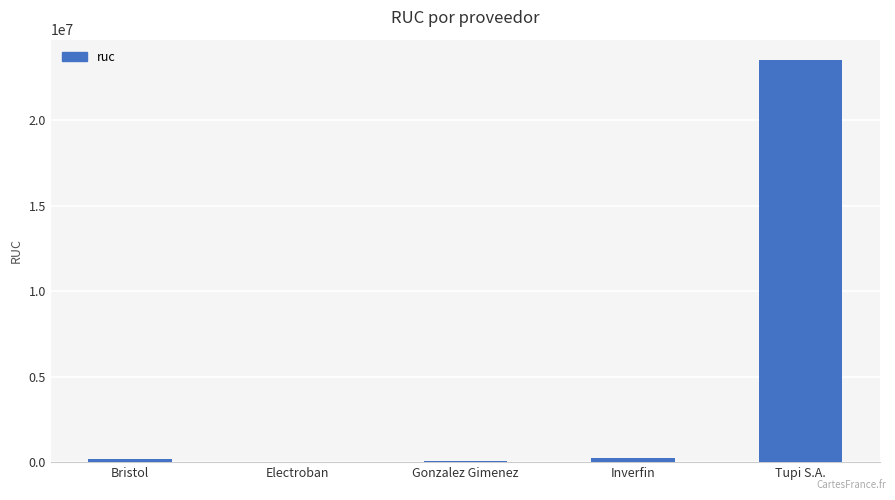

Between Electroban and Tupi S.A., which is larger?

Tupi S.A.